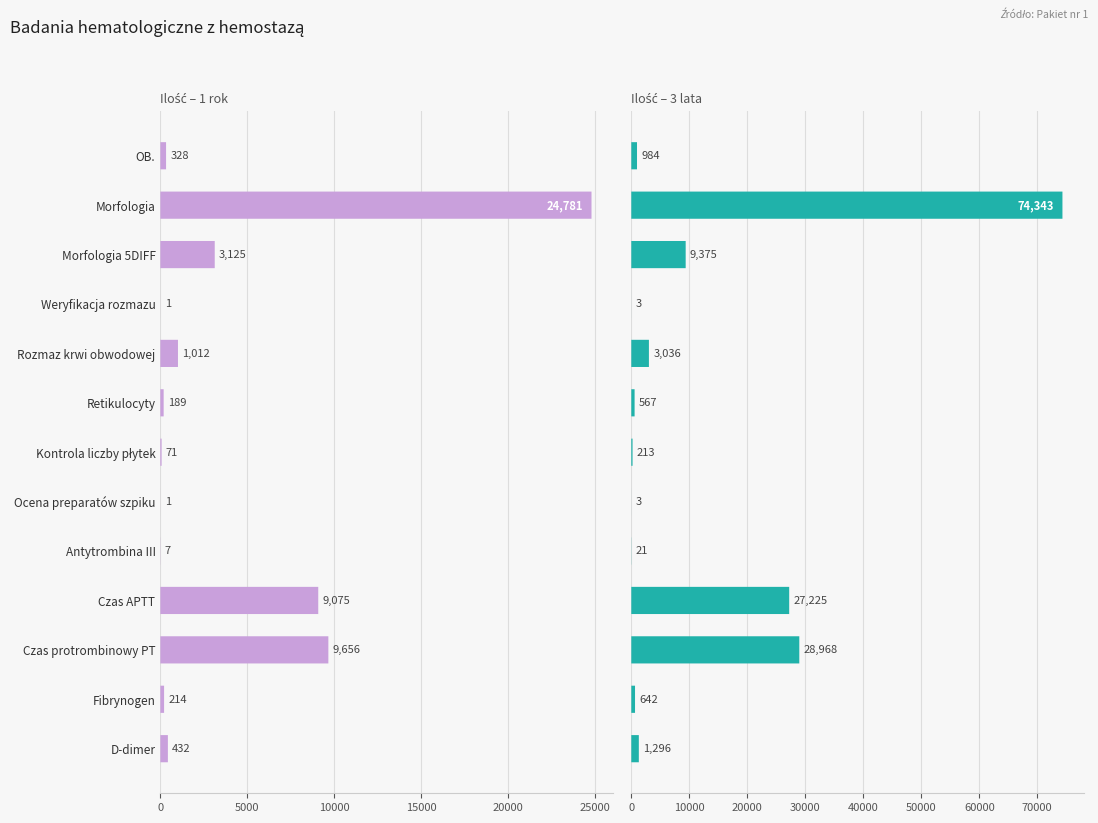

Rank the series at Morfologia 5DIFF from highest to lowest value.

Ilość-3 lata, Ilość-rok